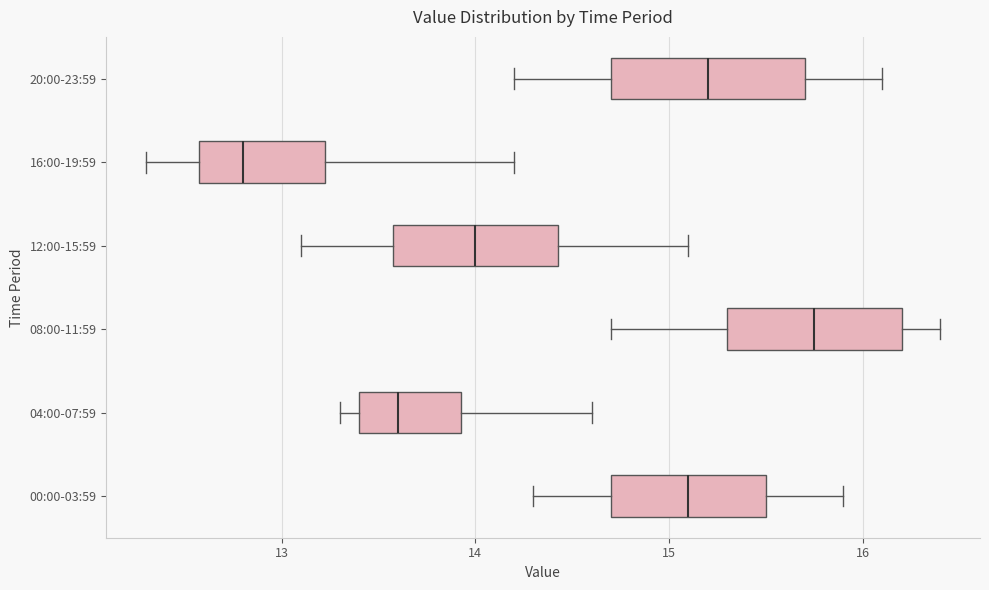

Where does the left whisker of the box for 00:00-03:59 end on the x-axis? The values are not printed on the chart, so give them approximately, as read against the axis.

14.3